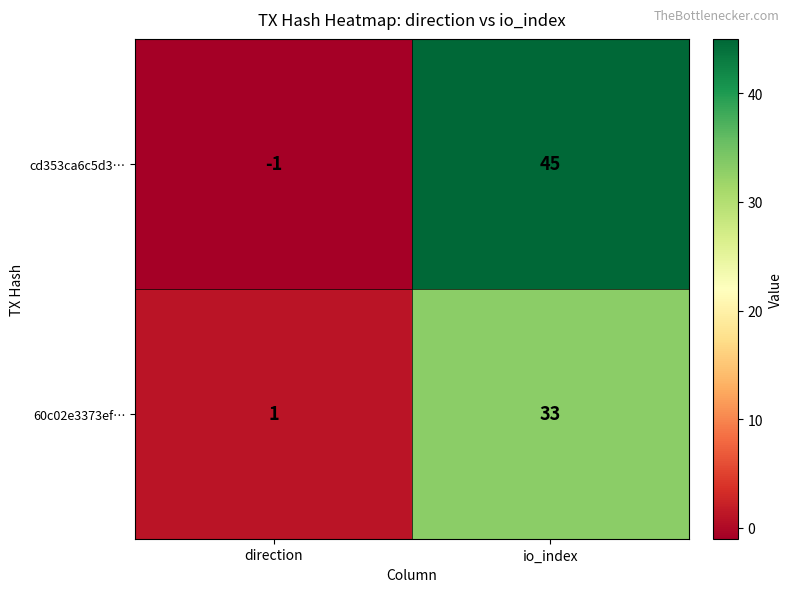

Which category has the highest value across all series?

io_index